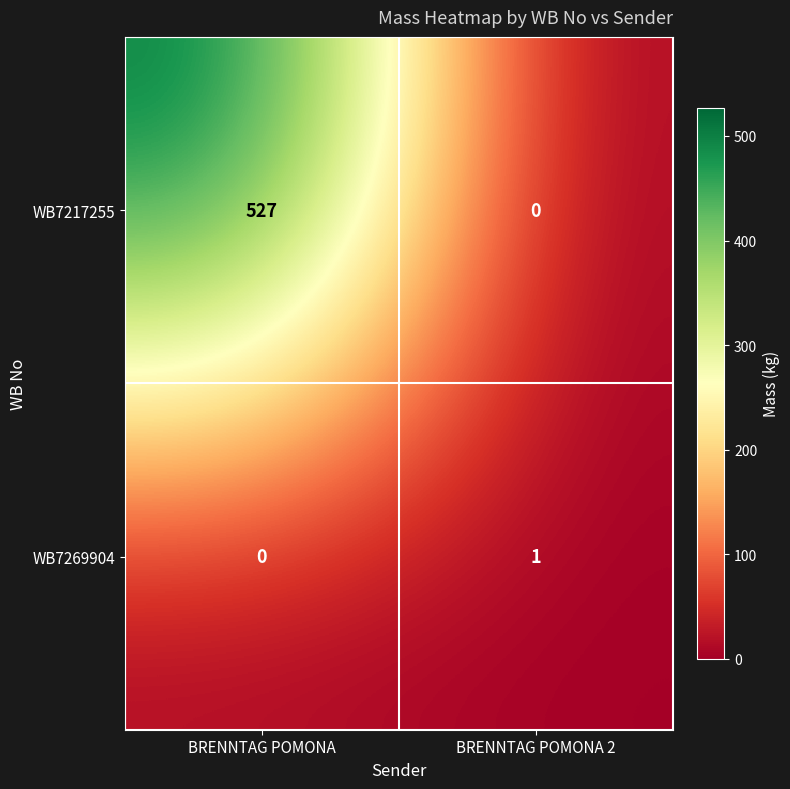

Reading left to right, extract all data points from this chart.

WB7217255: 527	0
WB7269904: 0	1